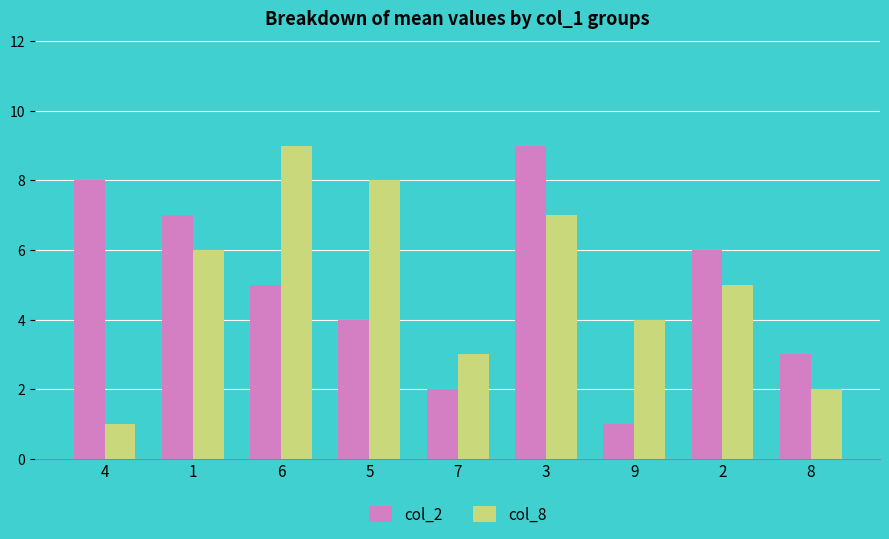

Is the value of col_8 at 9 greater than the value of col_2 at 6?

No